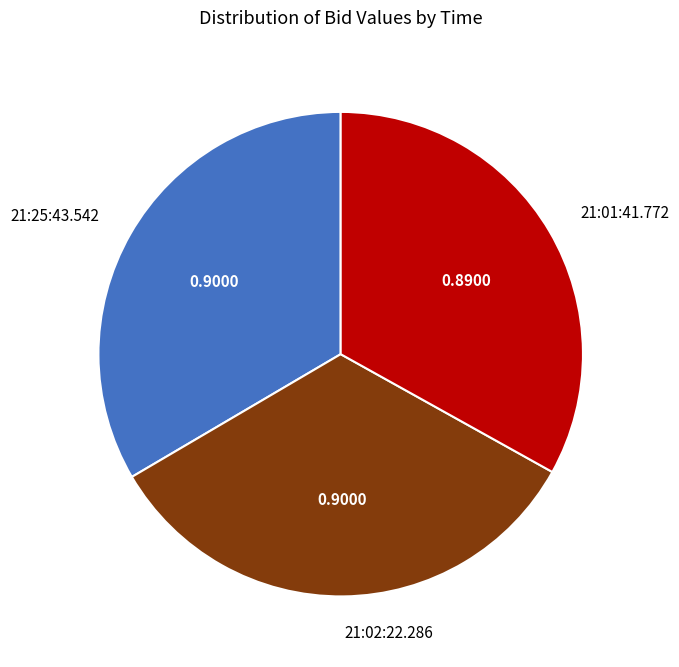

Is there a majority slice in this chart?

No